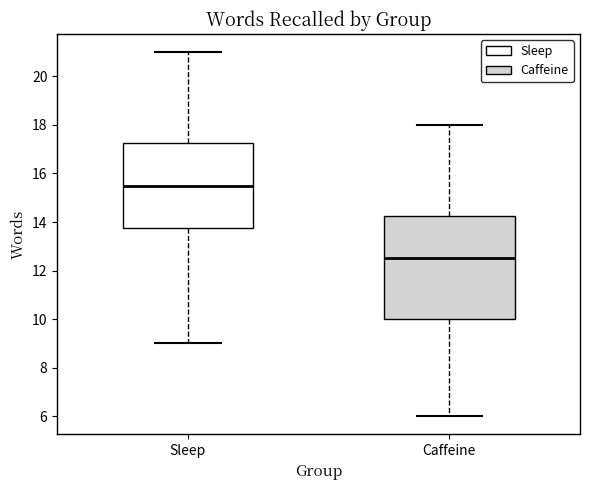

Which box is the tallest, from its lower edge to its upper edge?

Caffeine